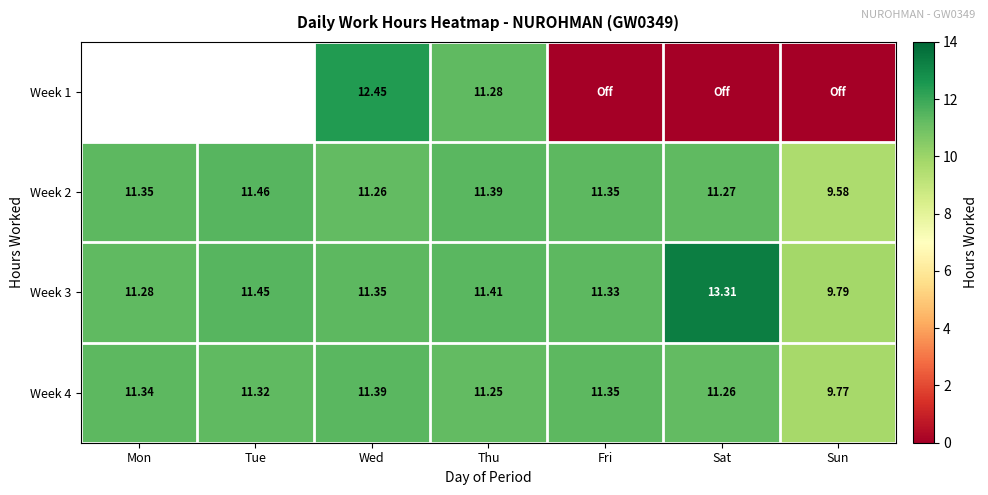

At which label does Week 4 first exceed 11?

Mon